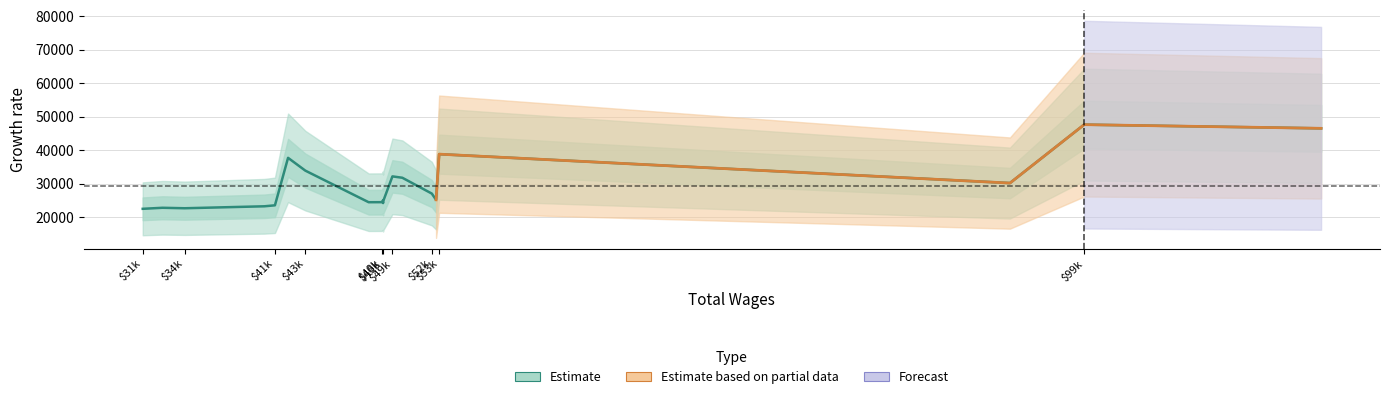

What is the difference between the maximum and minimum values?

25099